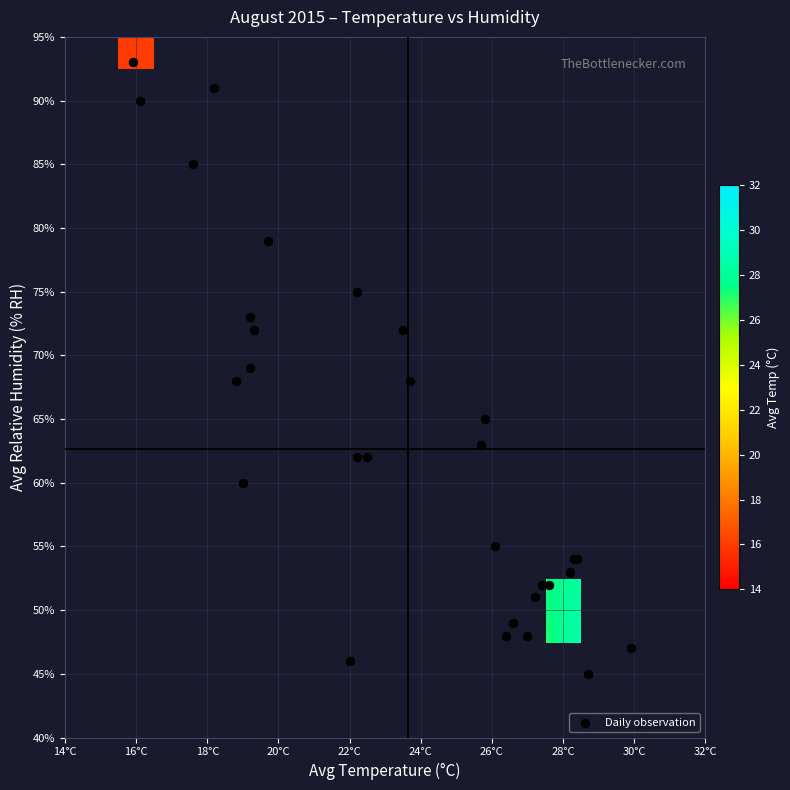

The value of avg_rh at 7 is 12.5. True or false?

False